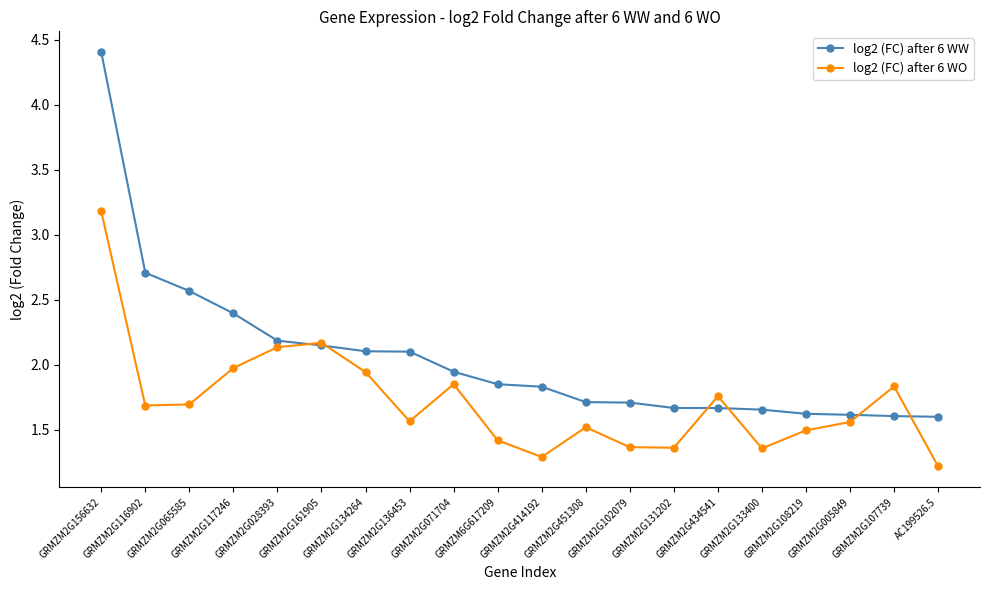

Which series has the widest spread of values?

log2 (FC) after 6 WW